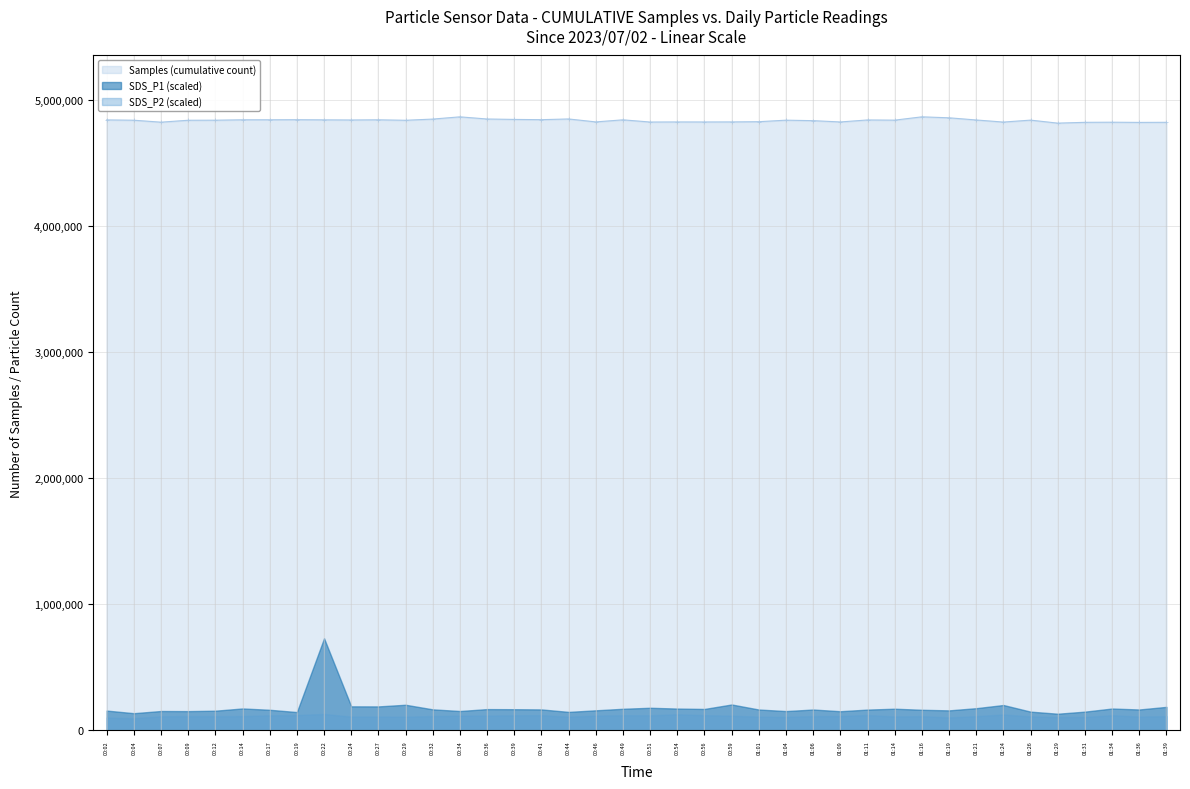

How many lines are shown in the chart?

3